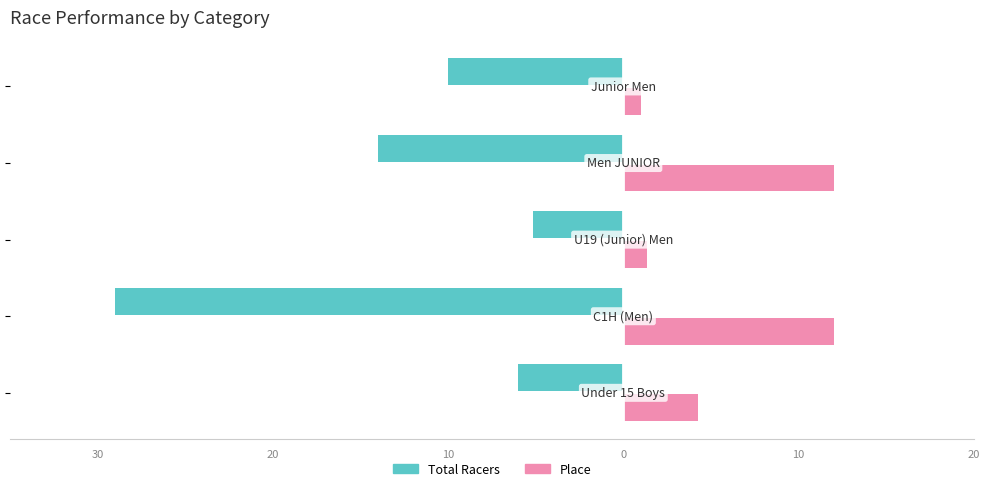

Reading left to right, transcribe all the data shown in this chart.

Total Racers: -6.0	-29.0	-5.2	-14.0	-10.0
Place: 4.2	12.0	1.3	12.0	1.0